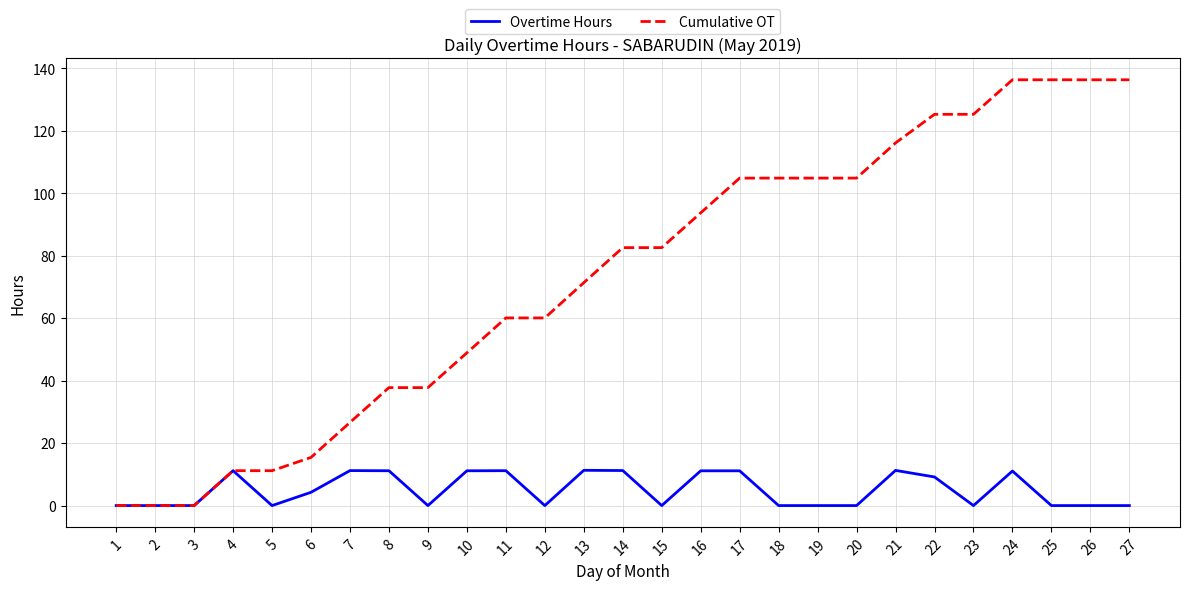

Does the chart display data point markers on the line(s)?

No